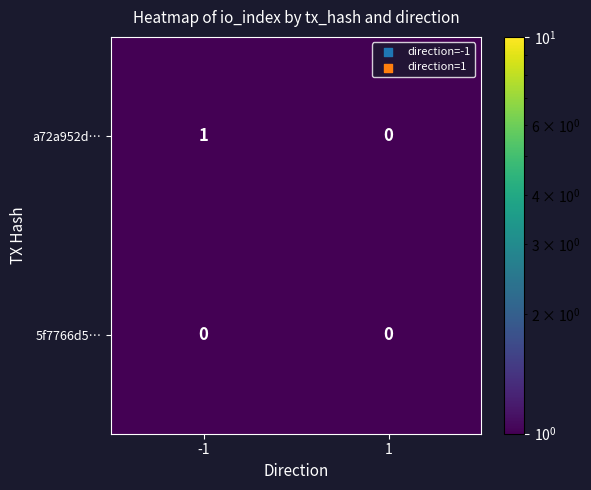

Reading left to right, extract all data points from this chart.

a72a952d…: -1=1	1=0
5f7766d5…: -1=0	1=0